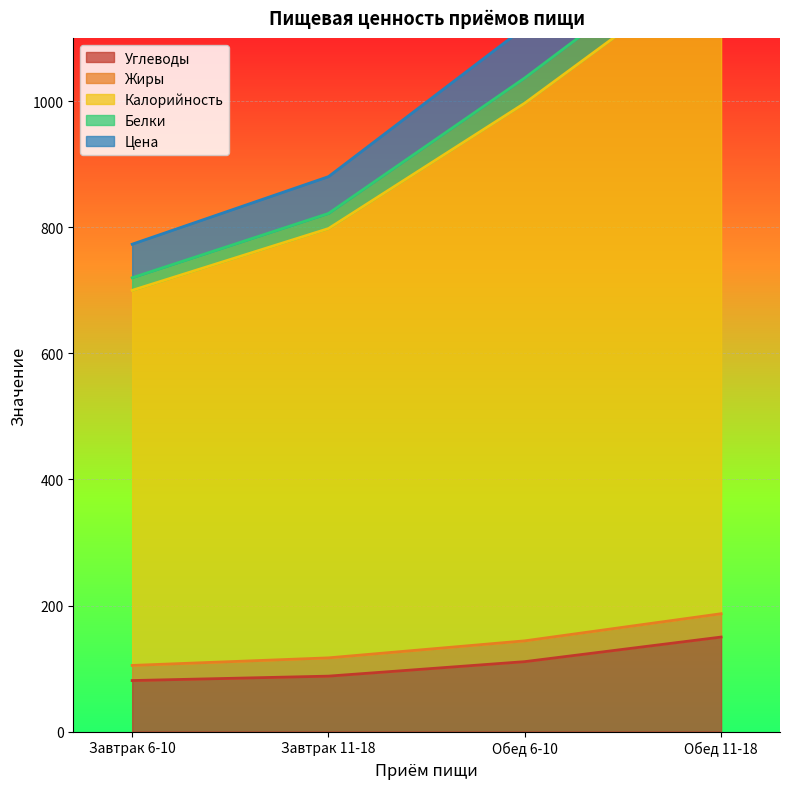

True or false: Калорийность and Углеводы intersect in this chart.

False